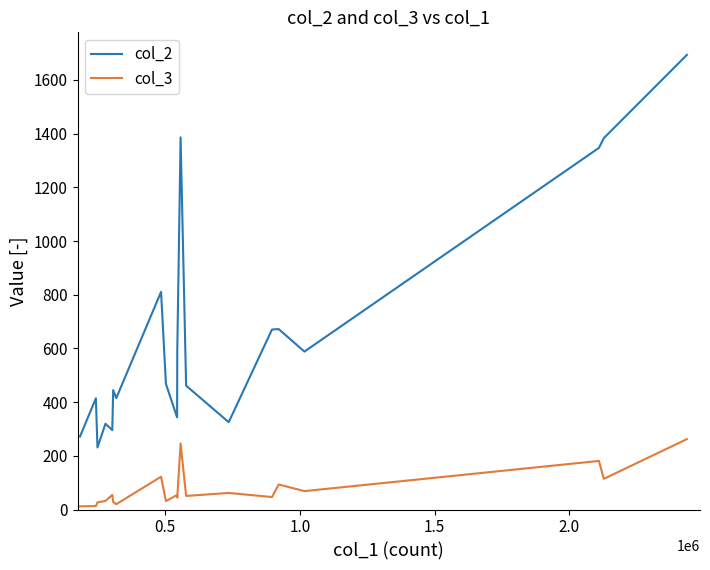

What is the minimum value for col_2?

231.0